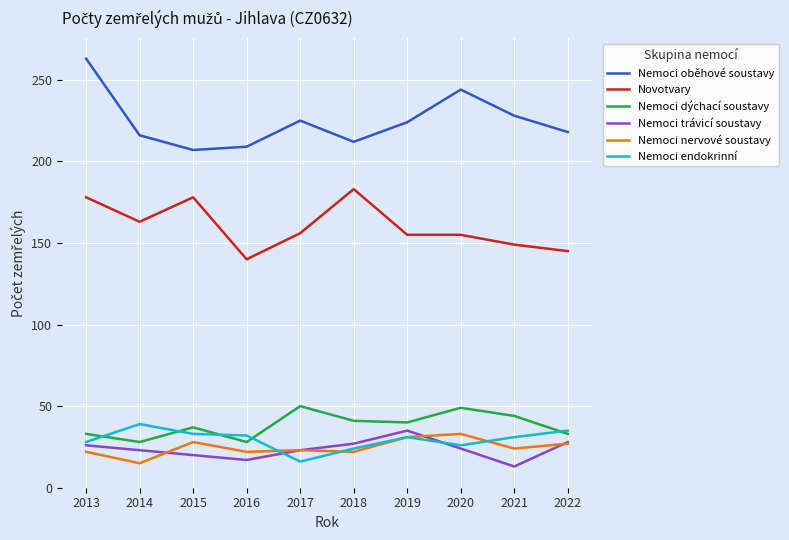

At which category does the chart reach its peak across all series?

2013